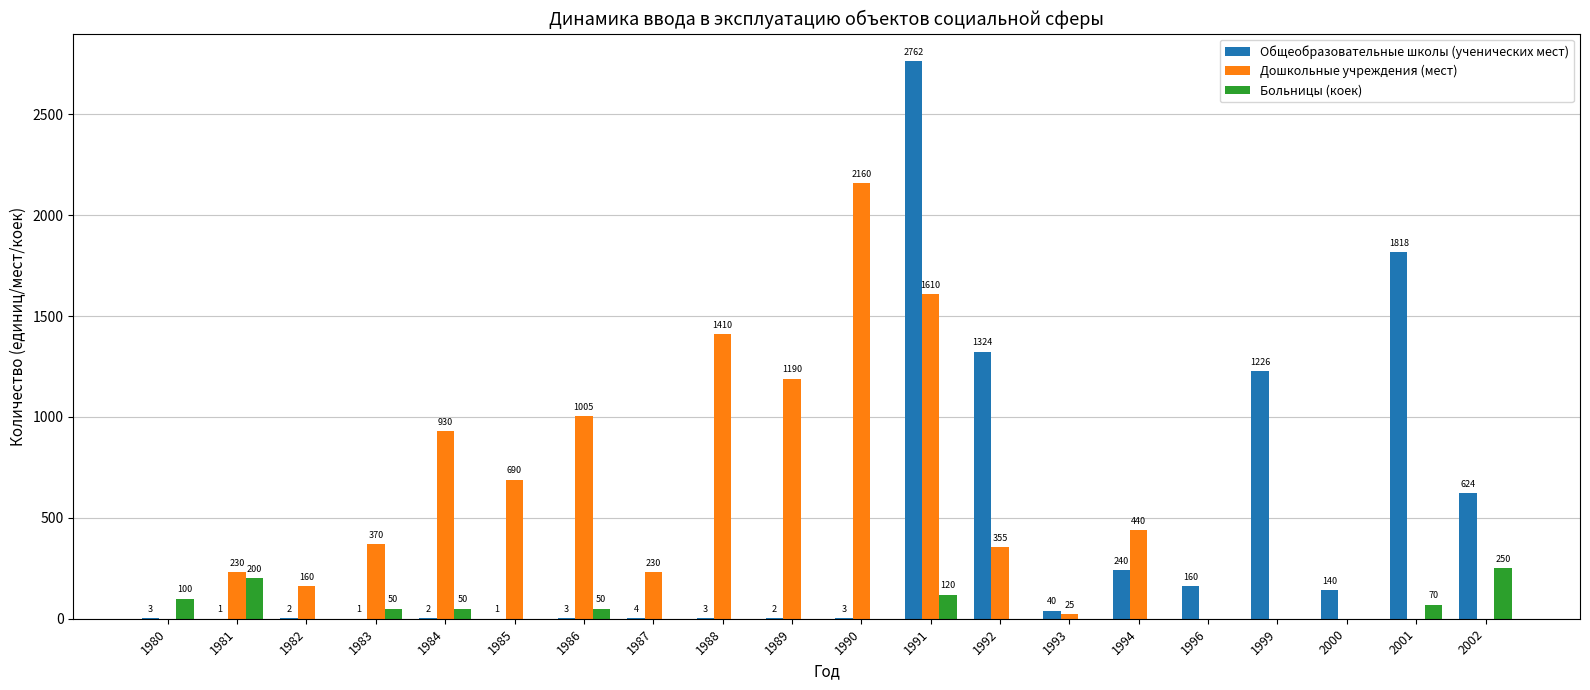

Count the number of data series in this chart.

3